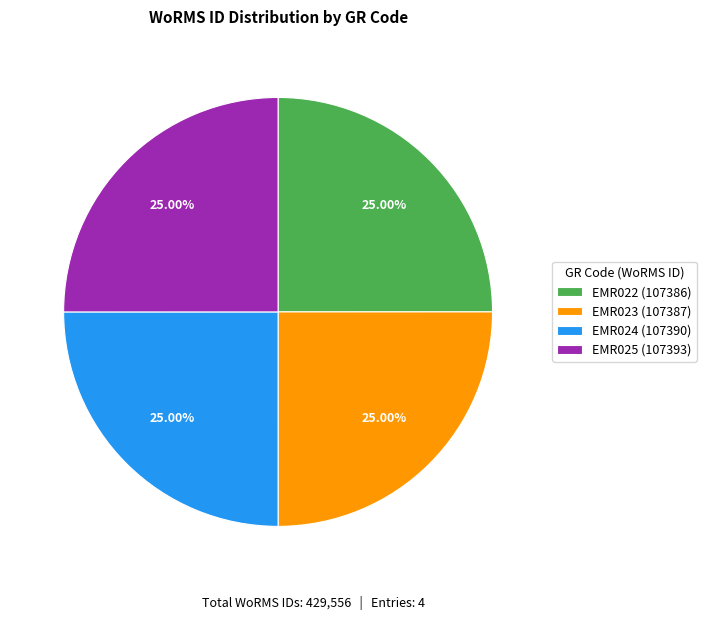

To the nearest percent, what percentage of the pie is EMR022?

25%